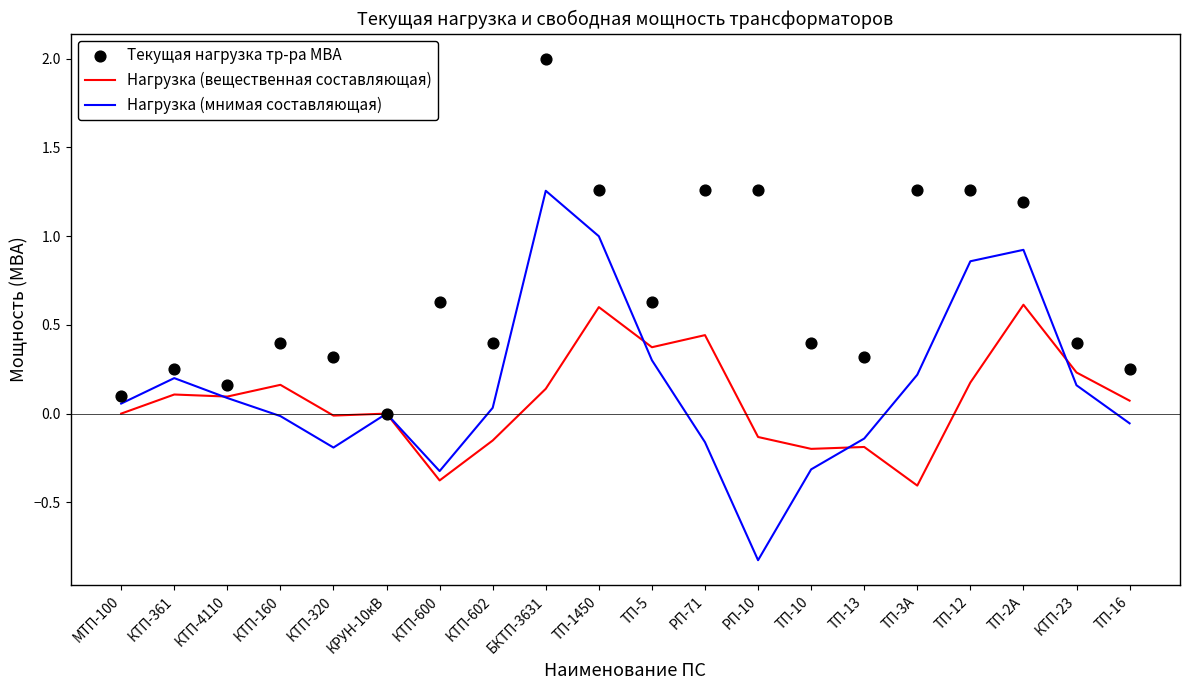

Which series contains the highest Y value?

Текущая нагрузка тр-ра МВА